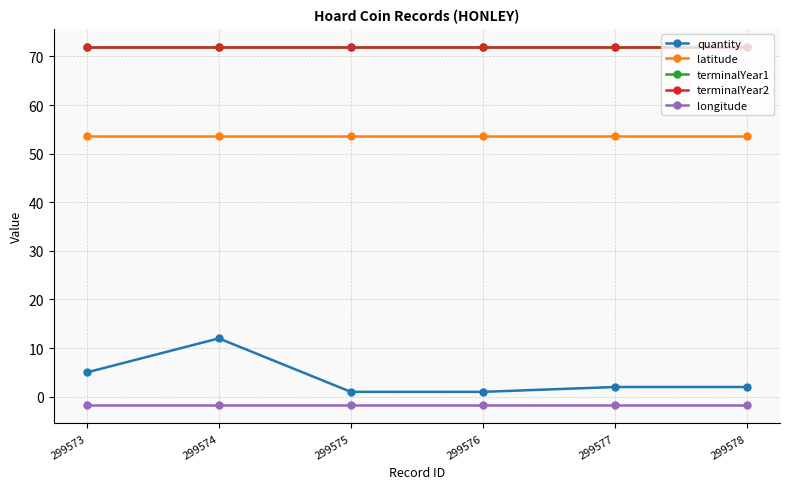

Which series has the widest spread of values?

quantity